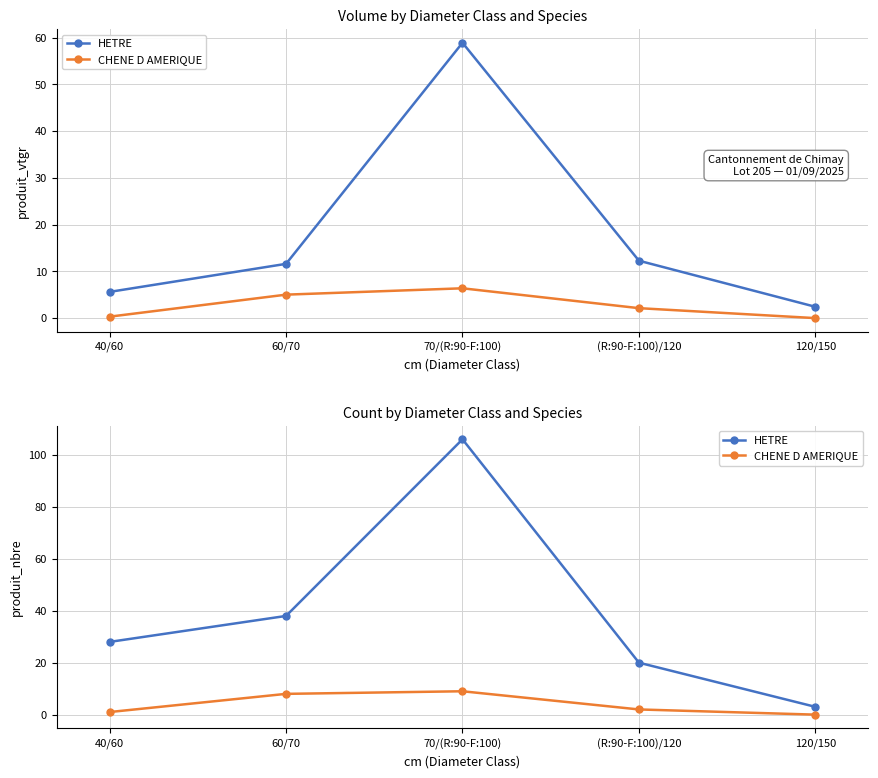

Between 40/60 and 70/(R:90-F:100), which series saw the biggest shift?

HETRE